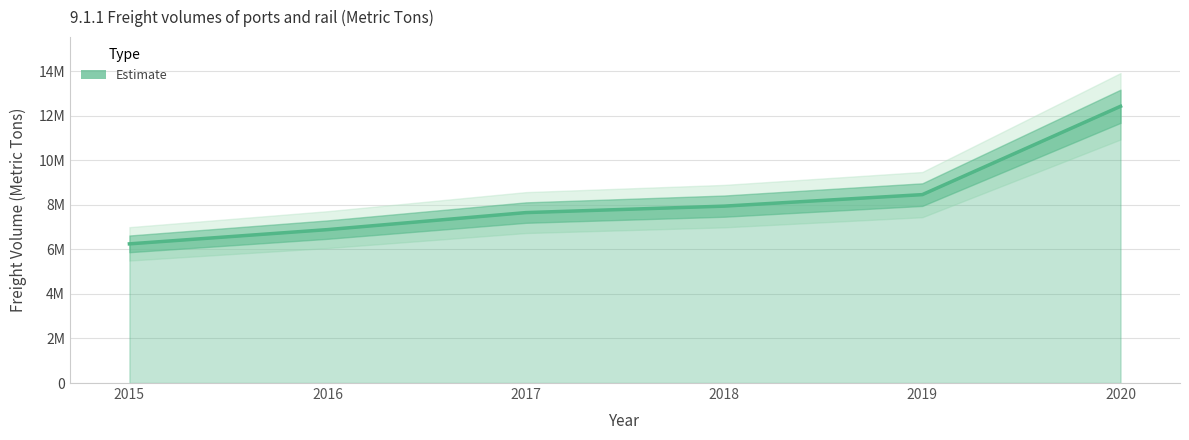

Which label corresponds to the largest value in the chart?

2020